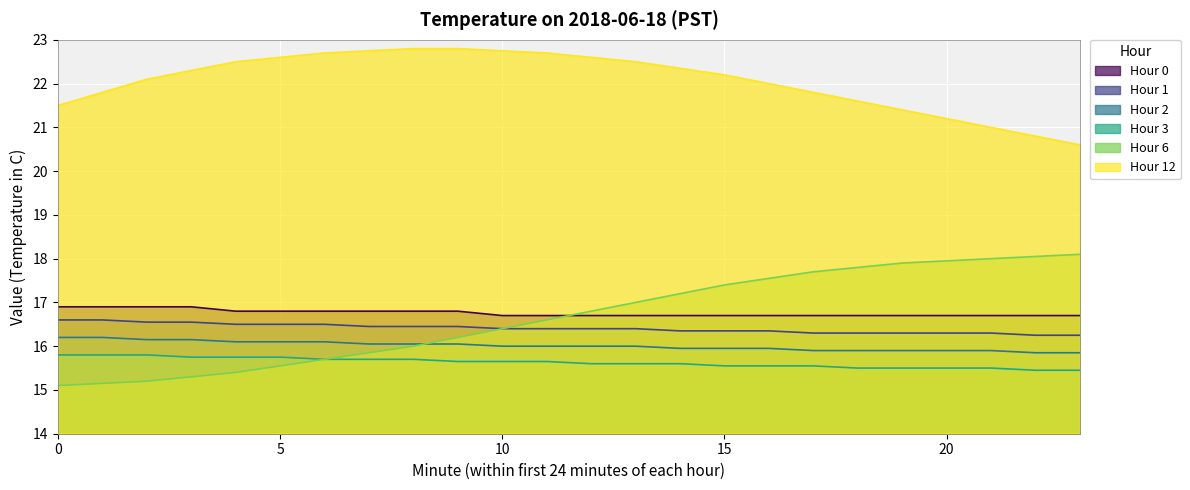

What are all the series names shown in the legend?

Hour 0, Hour 1, Hour 2, Hour 3, Hour 6, Hour 12